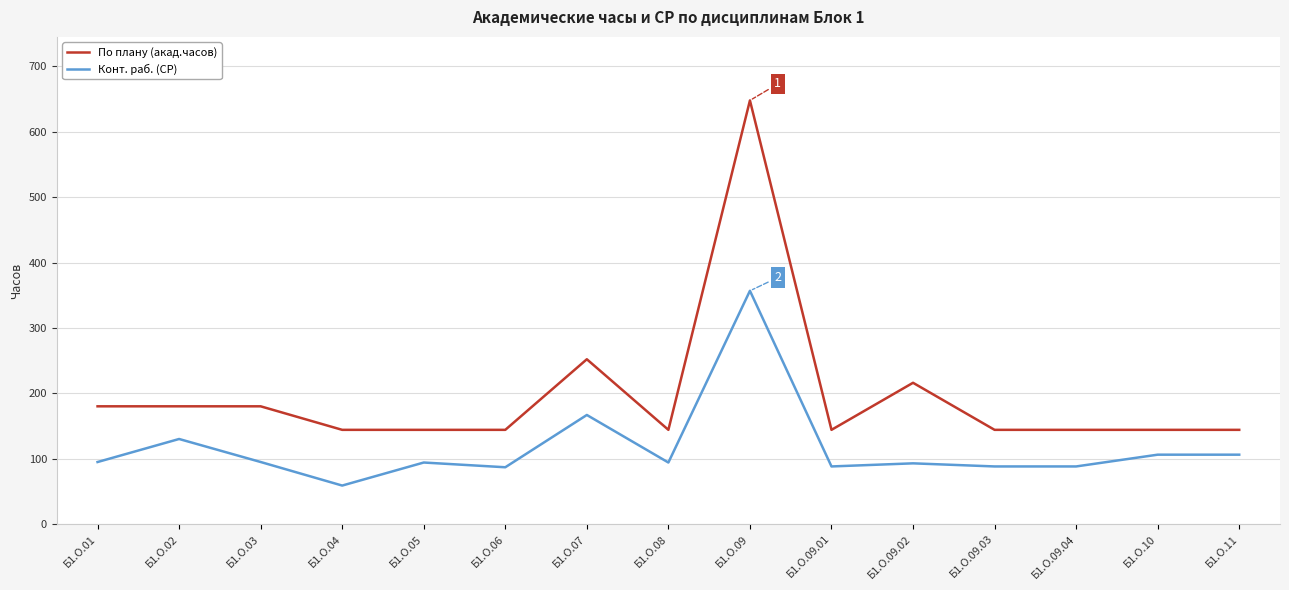

Which series has the widest spread of values?

По плану (акад.часов)